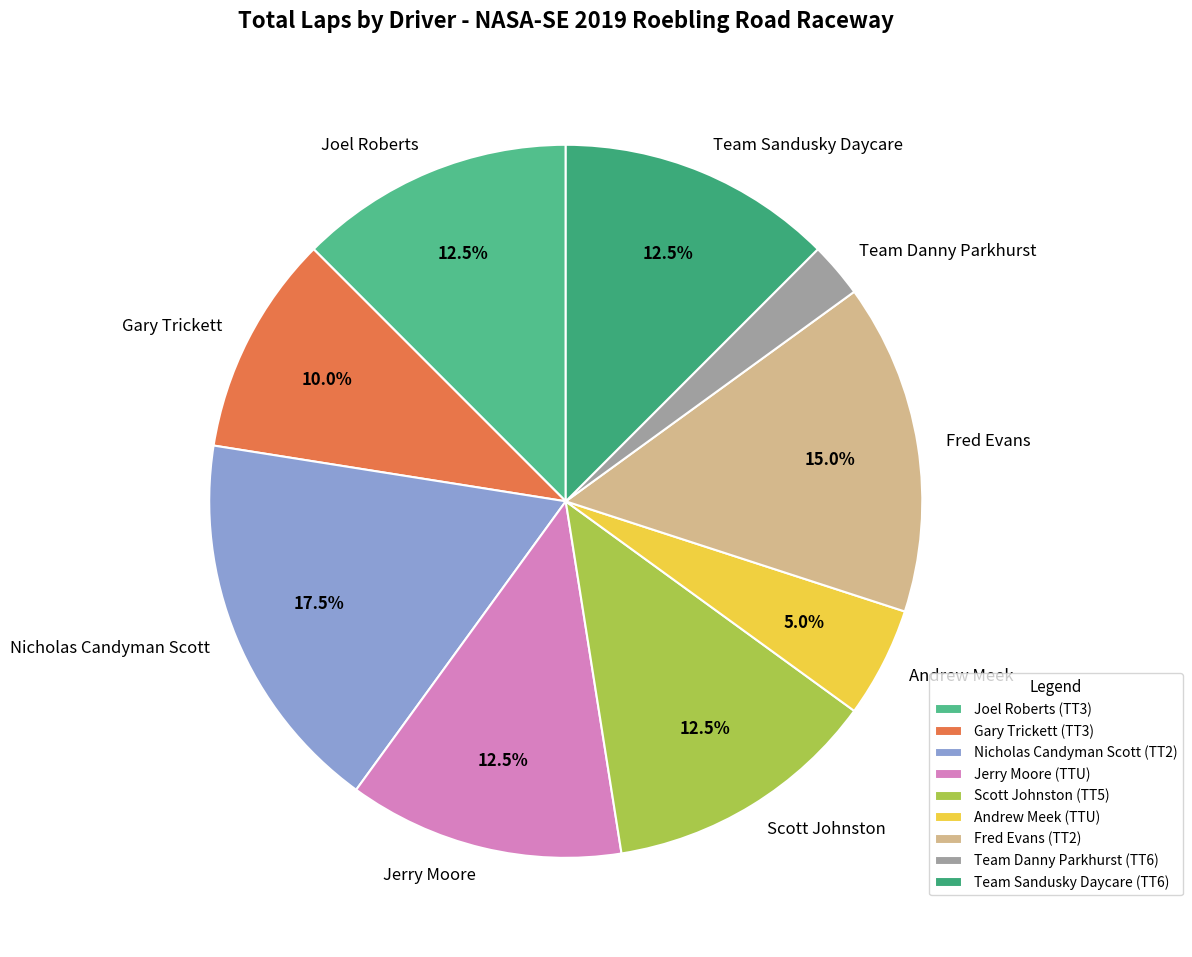

How many segments does this pie chart have?

9